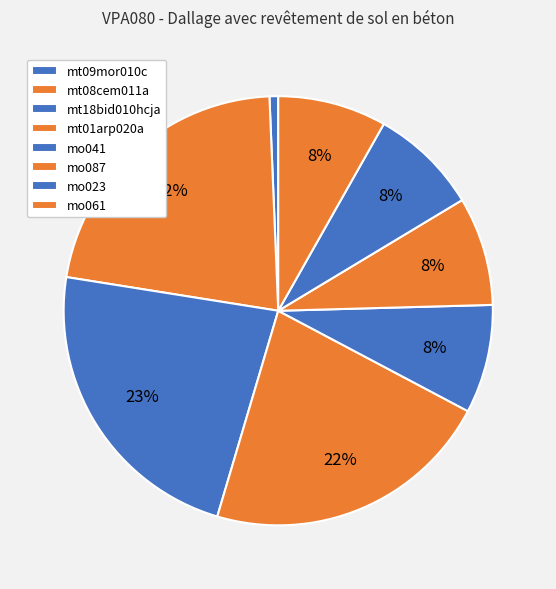

Count the number of slices in the pie.

8